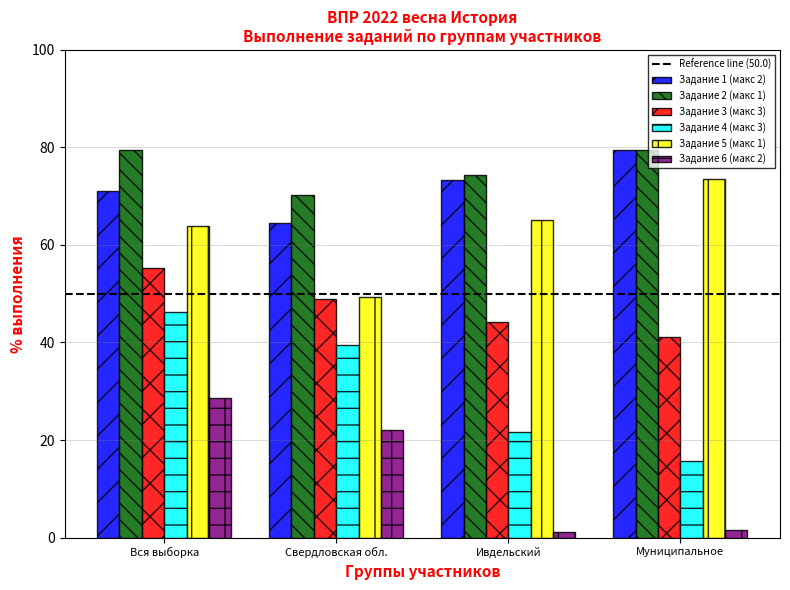

How many groups of bars are there?

4